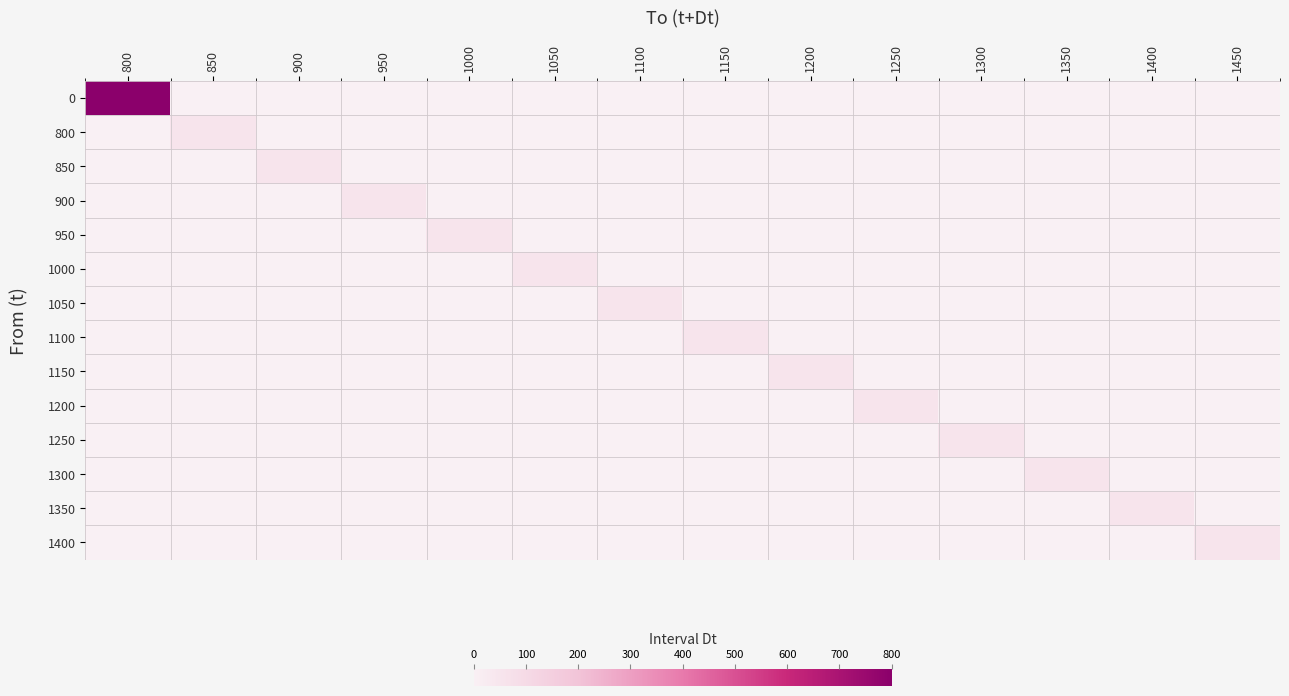

Rank the series at 1000 from lowest to highest value.

0, 800, 850, 900, 1000, 1050, 1100, 1150, 1200, 1250, 1300, 1350, 1400, 950